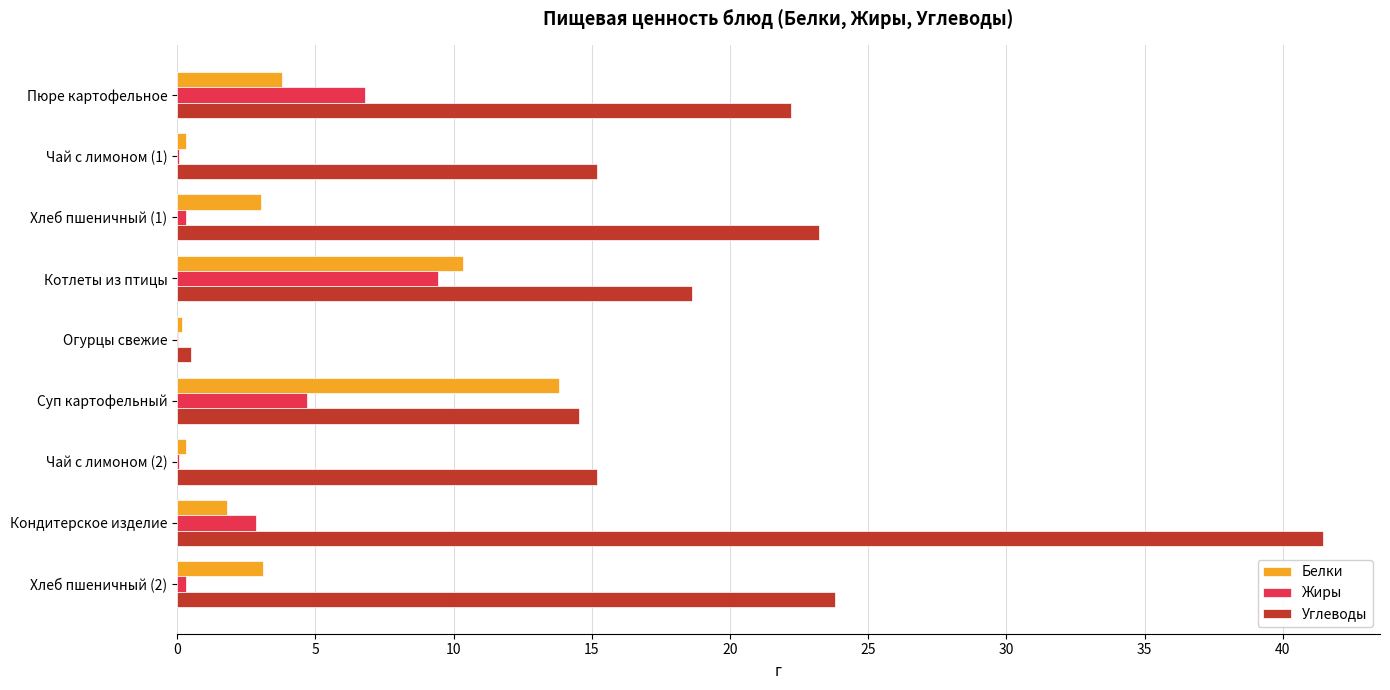

What is the sum of all Жиры values?

24.6